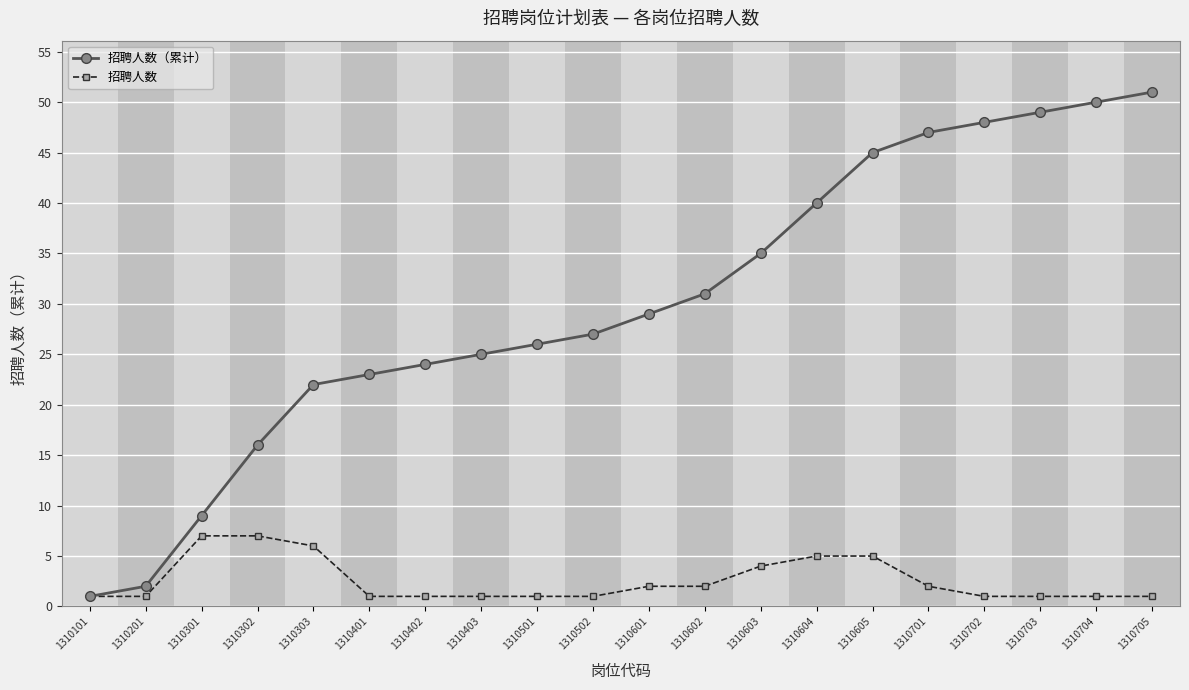

Count the 招聘人数 values in the range 1 to 5.

17